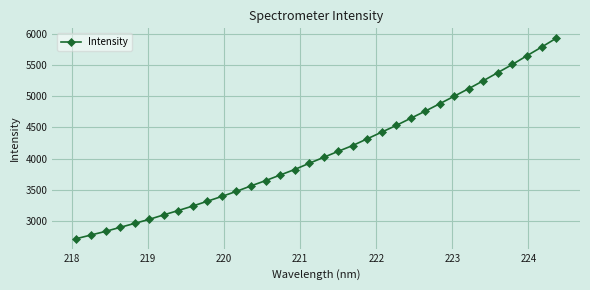

What is the difference between the maximum and minimum values?

3203.5